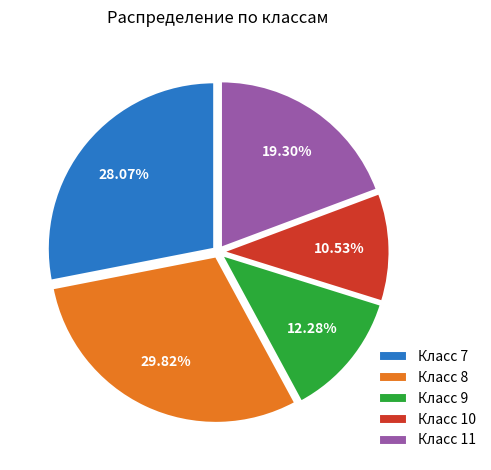

Rank the categories by value from lowest to highest.

Класс 10, Класс 9, Класс 11, Класс 7, Класс 8